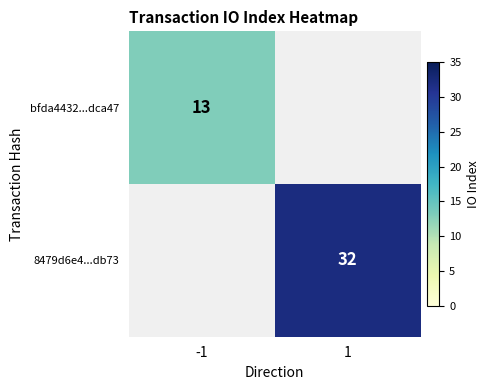

At how many categories does at least one series exceed 10?

2